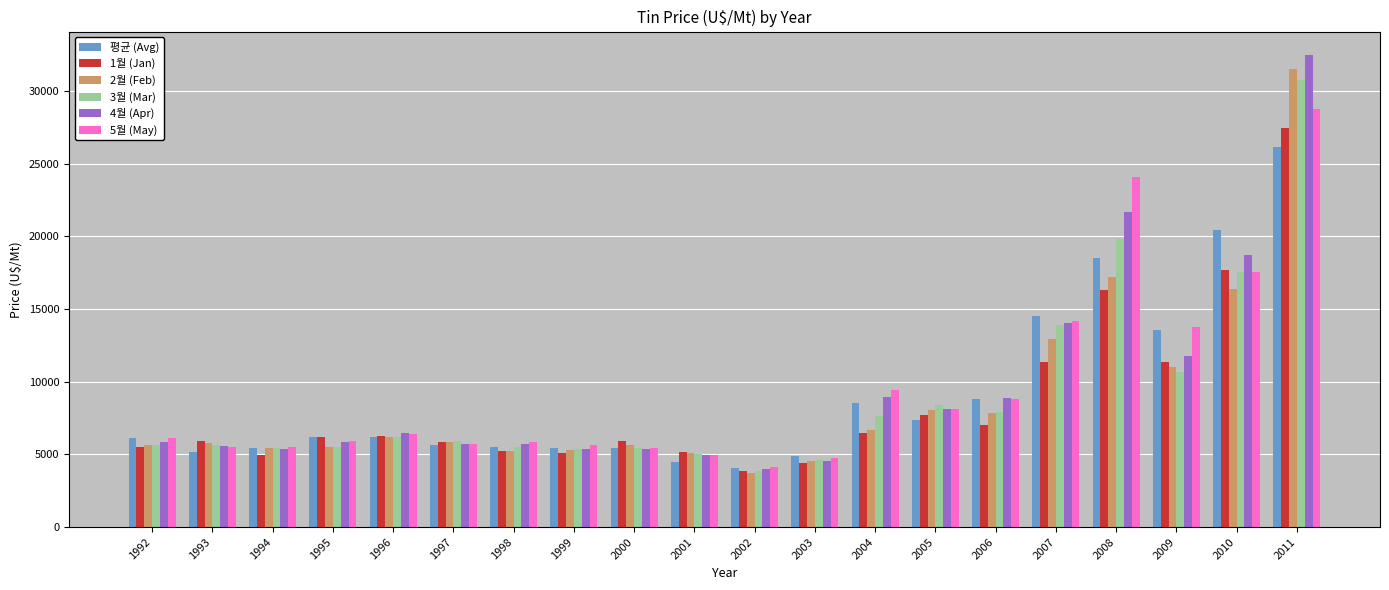

What is the difference between the maximum and minimum values in the 3월 (Mar) series?

26887.1